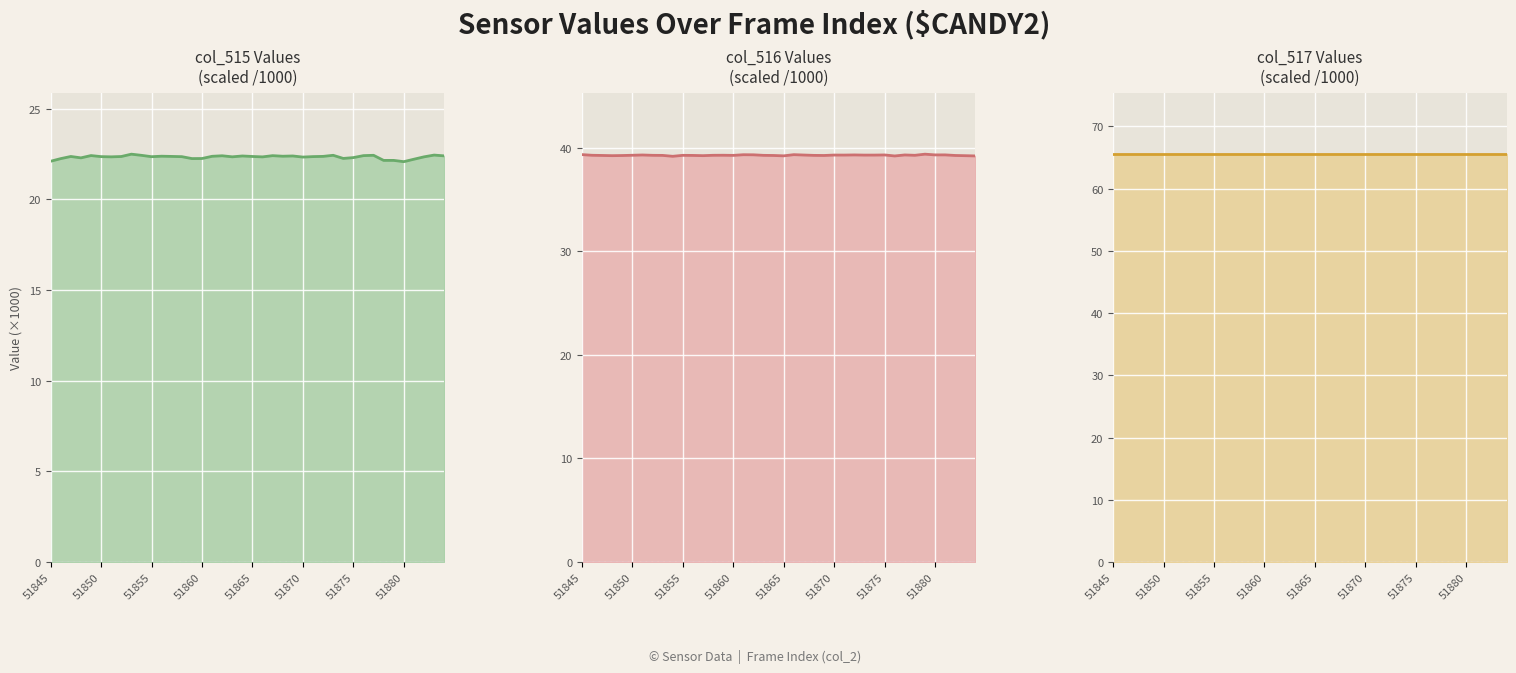

At 51845, list the series in order from largest to smallest.

col_517, col_516, col_515